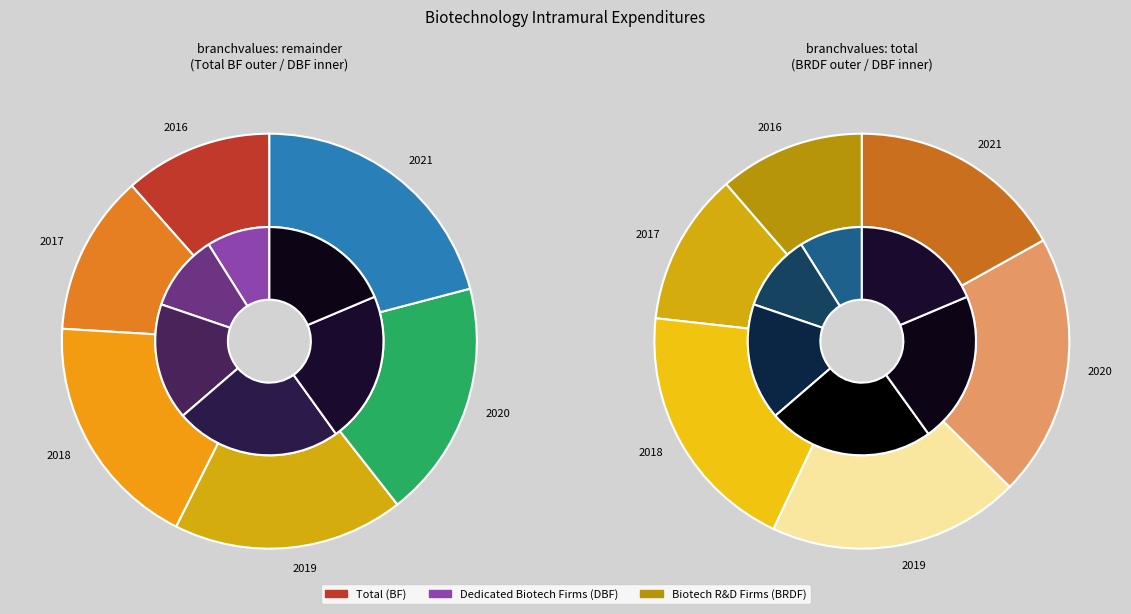

To the nearest percent, what percentage of the pie is 2020?

20%